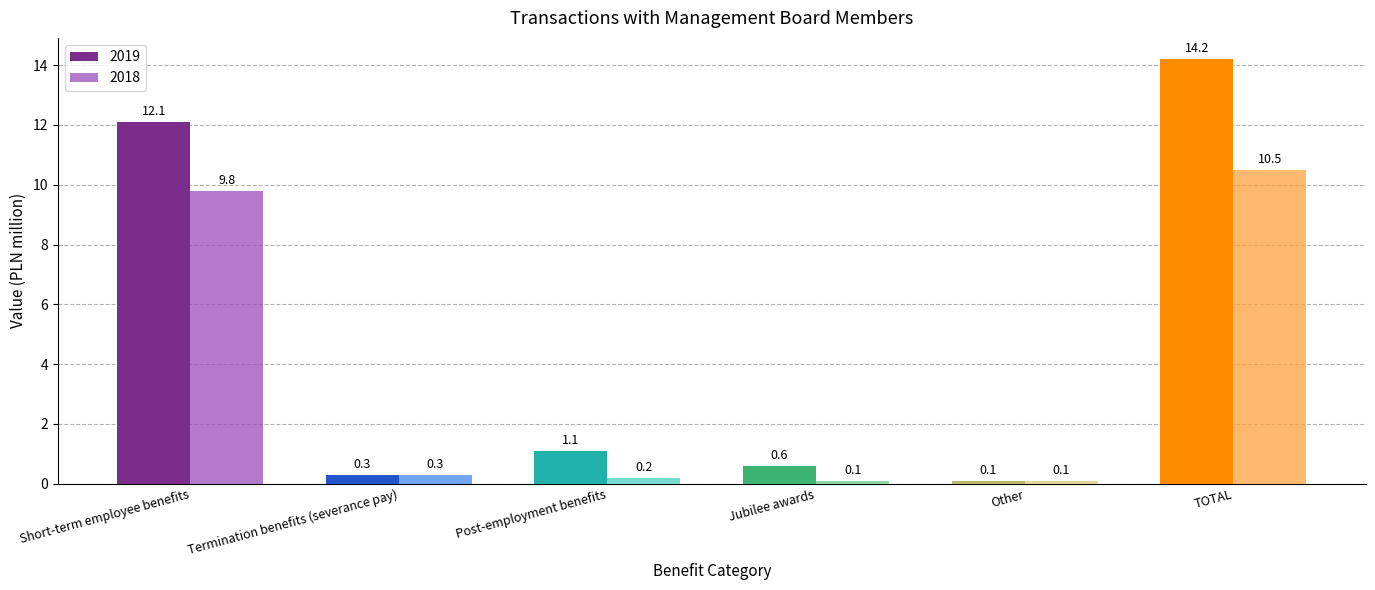

Rank the series by their average value, from lowest to highest.

2018, 2019